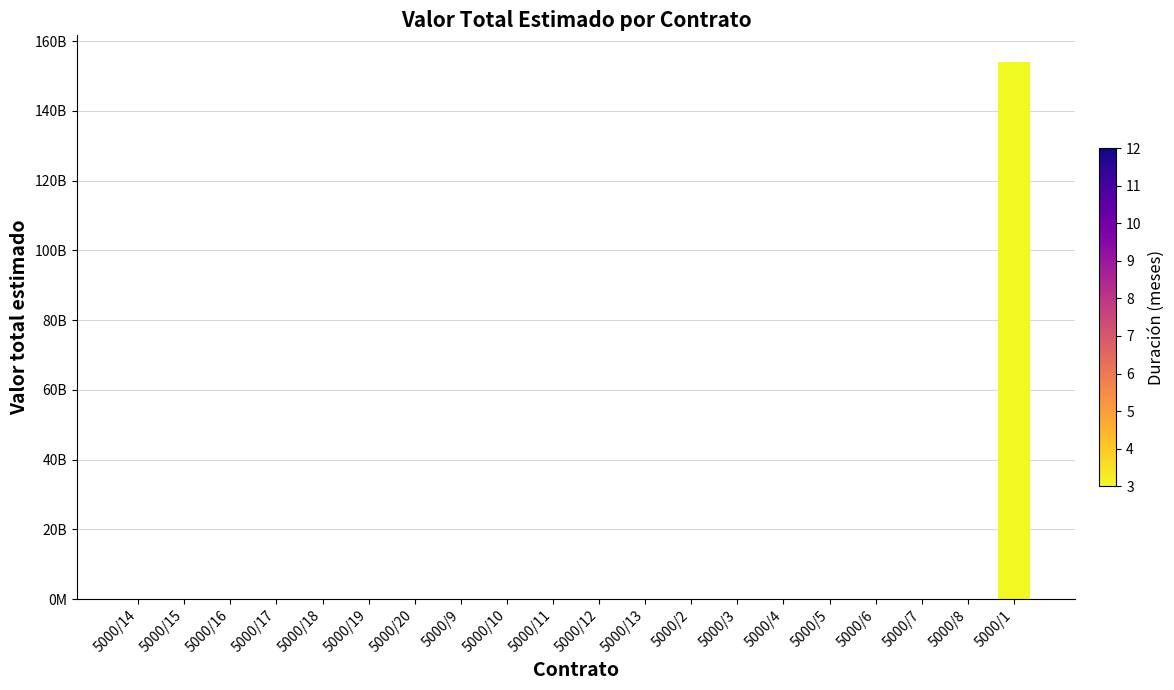

Which category has the lowest value across all series?

5000/14